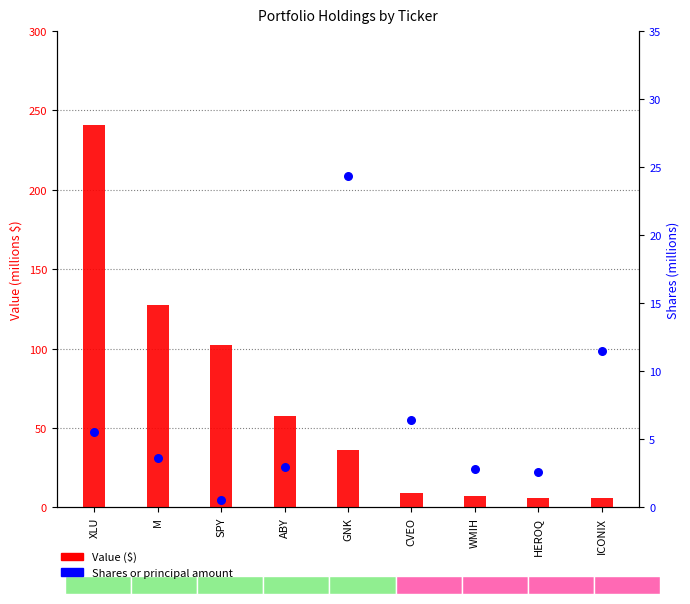

Which series contains the highest Y value?

Value